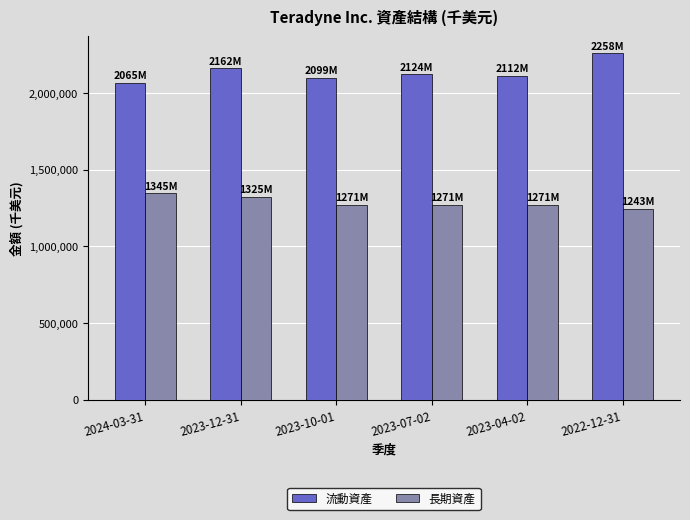

What is the difference between the second highest and minimum values in the 長期資產 series?

81452